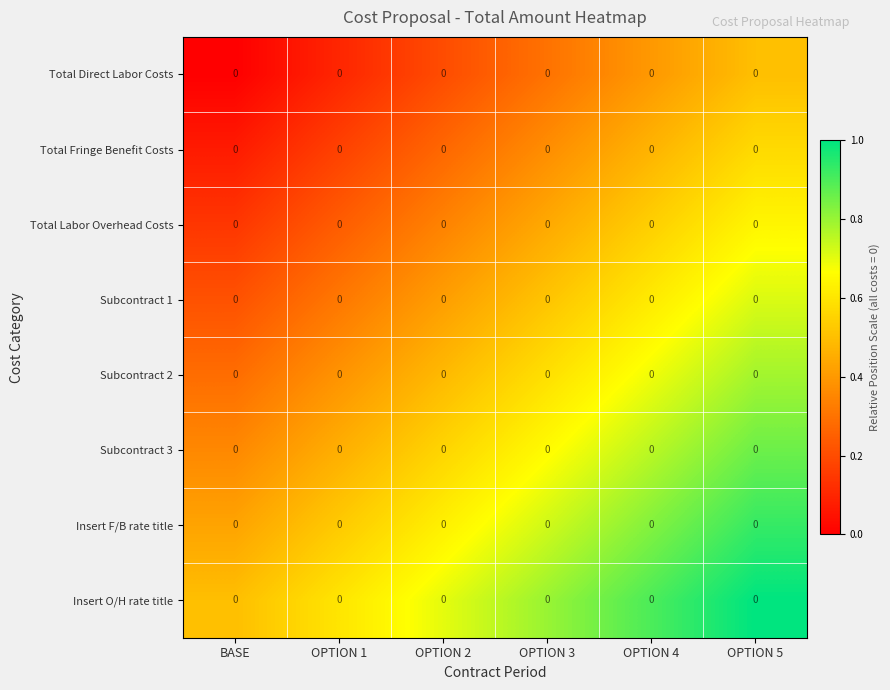

Rank the series by their maximum value, from lowest to highest.

Total Direct Labor Costs, Total Fringe Benefit Costs, Total Labor Overhead Costs, Subcontract 1, Subcontract 2, Subcontract 3, Insert F/B rate title, Insert O/H rate title